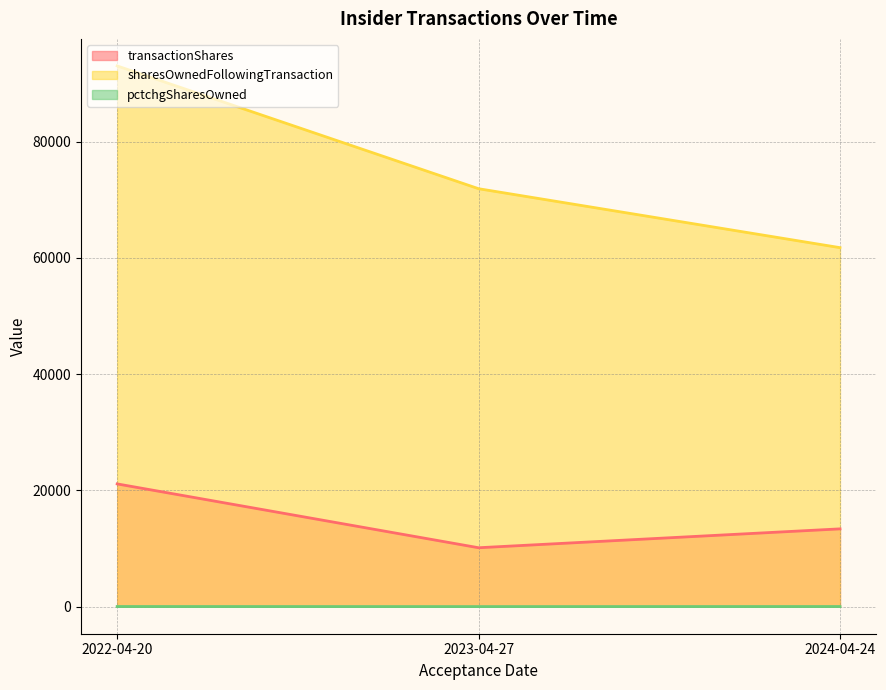

How many series are shown in this chart?

3